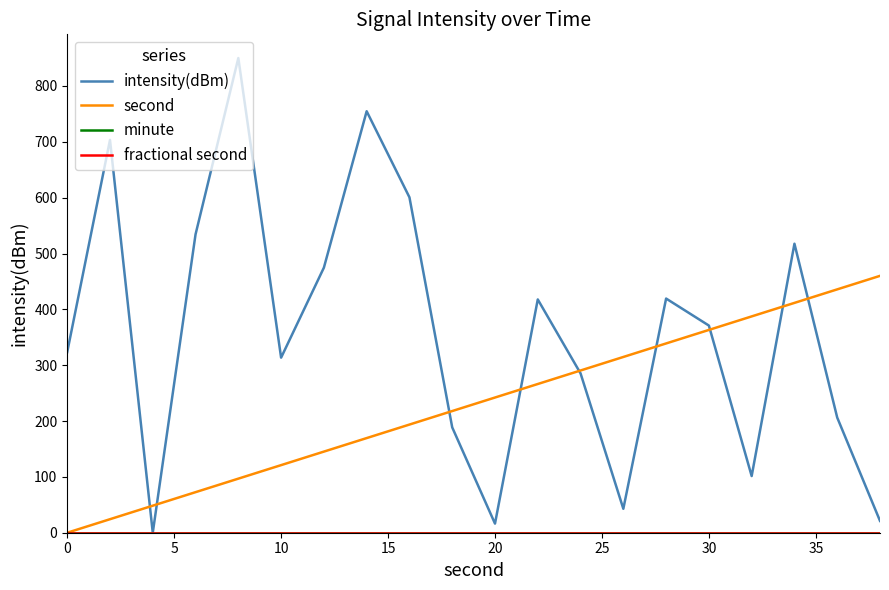

Does the chart display data point markers on the line(s)?

No